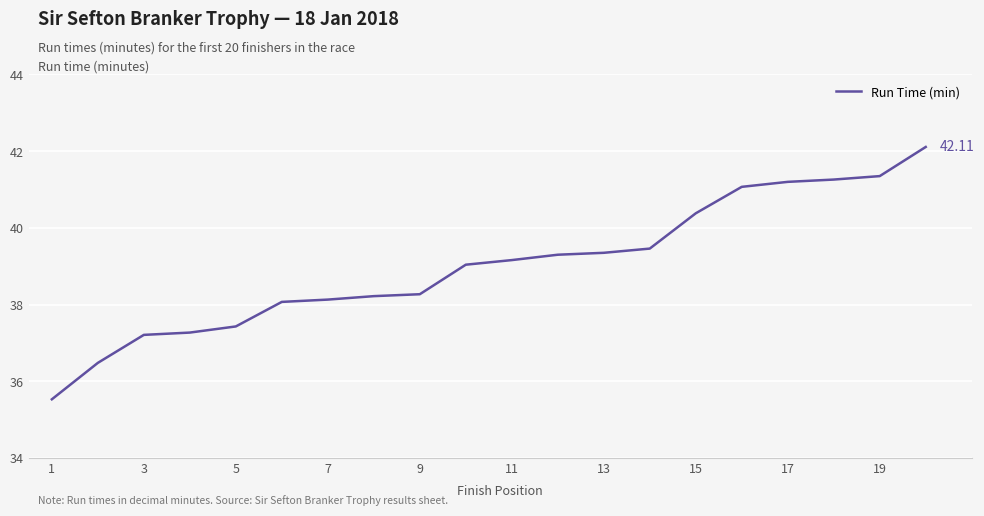

What is the difference between the maximum and minimum values?

6.6